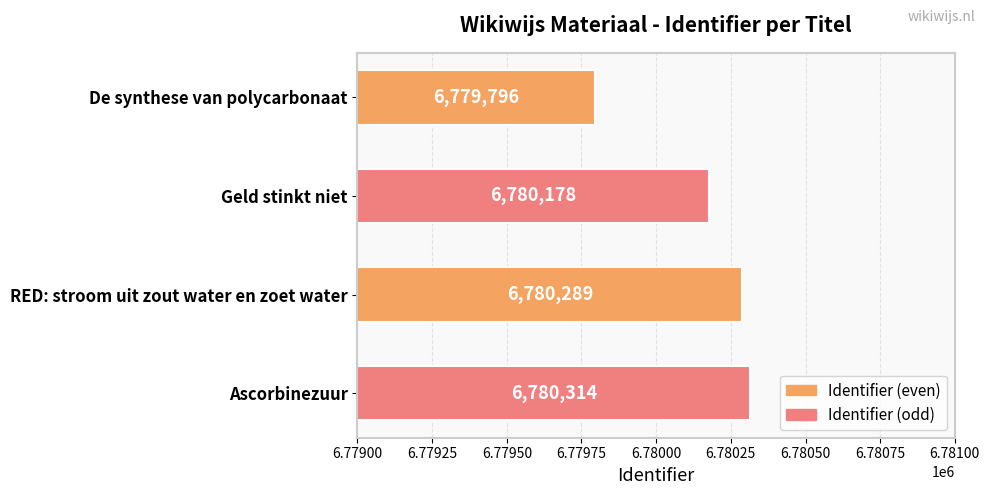

Reading bottom to top, transcribe all the data shown in this chart.

6780314	6780289	6780178	6779796